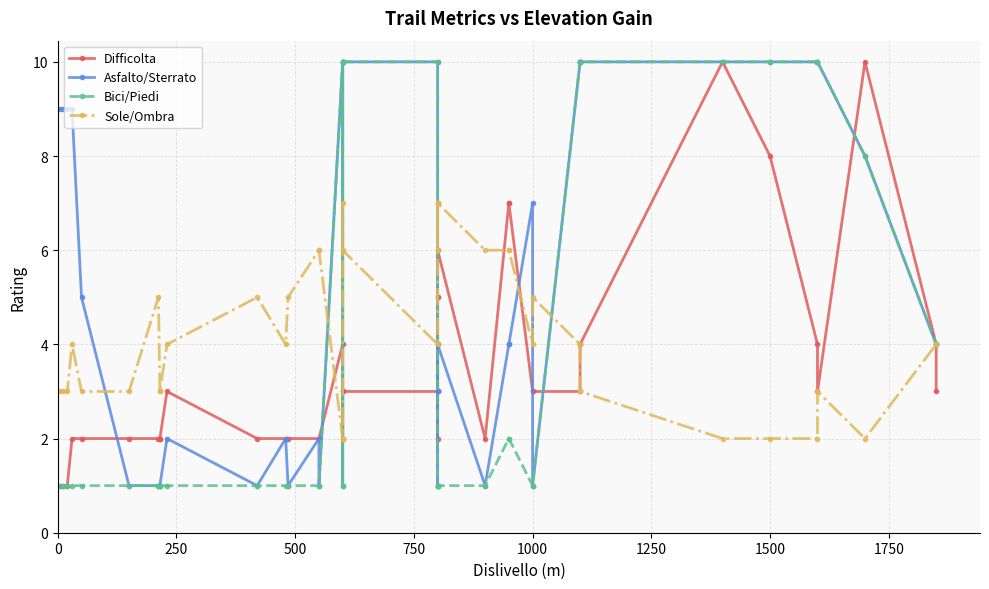

In Asfalto/Sterrato, how many points are lower than both neighbors (excluding endpoints)?

7